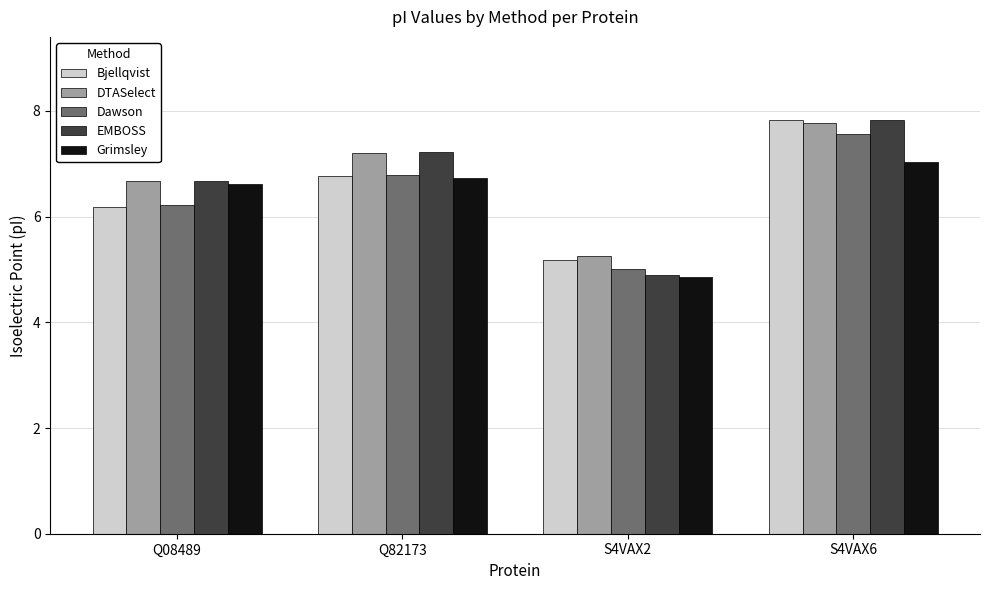

List the labels in order of EMBOSS value, smallest first.

S4VAX2, Q08489, Q82173, S4VAX6